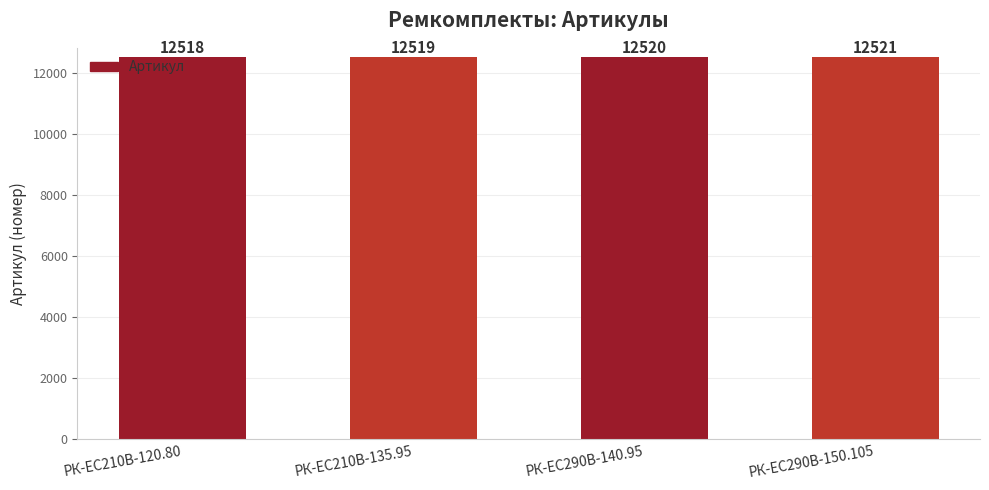

What is the label of the 3rd bar from the right?

РК-EC210В-135.95